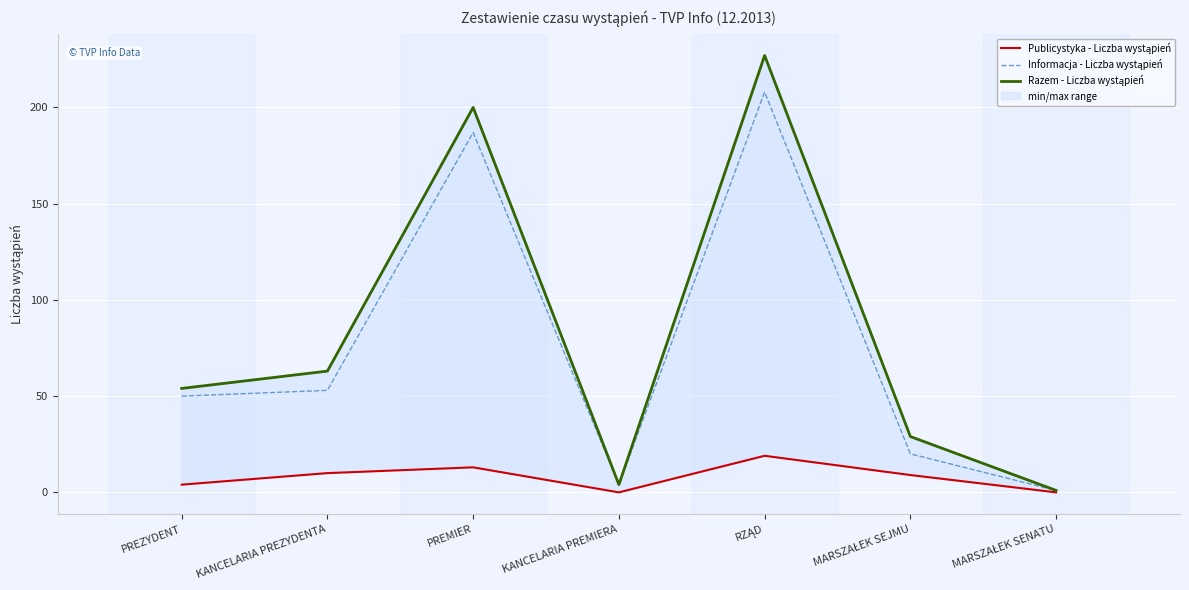

Where does the Informacja - Liczba wystąpień series first go above 50?

KANCELARIA PREZYDENTA